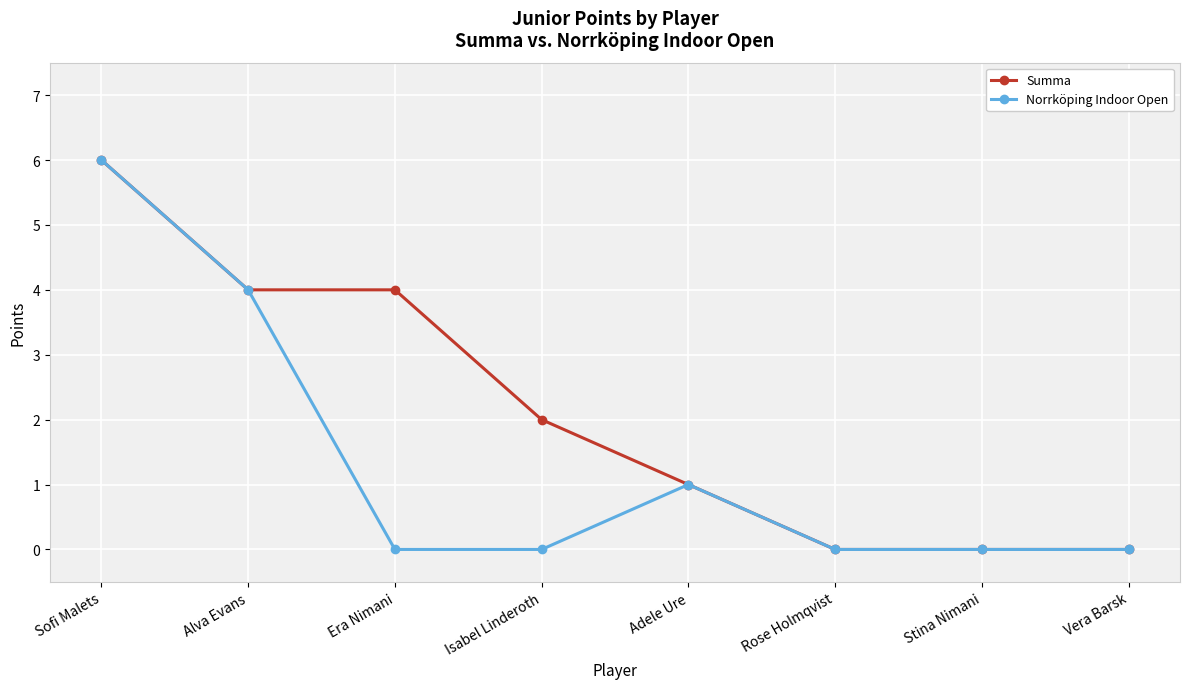

At which label does Summa first exceed 2?

Sofi Malets